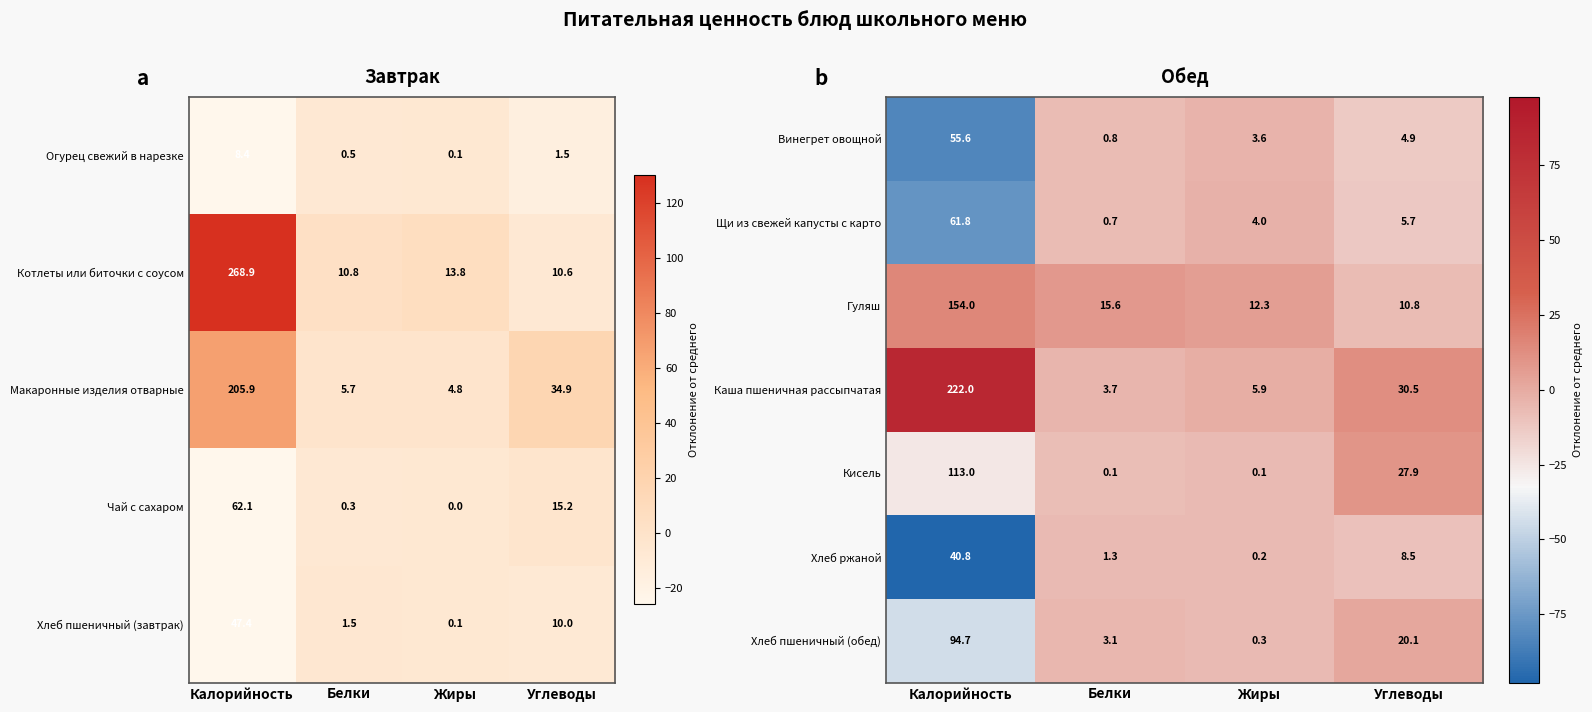

At which label does Щи из свежей капусты с карто reach its peak?

Калорийность